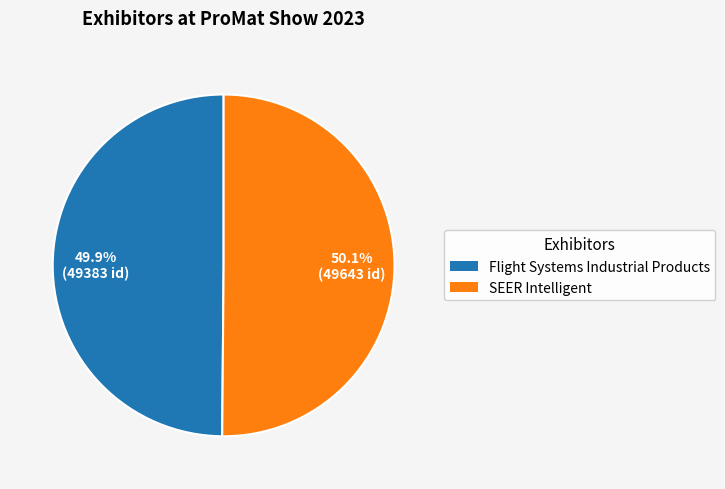

Is it true that Flight Systems Industrial Products is 43% of the pie?

False